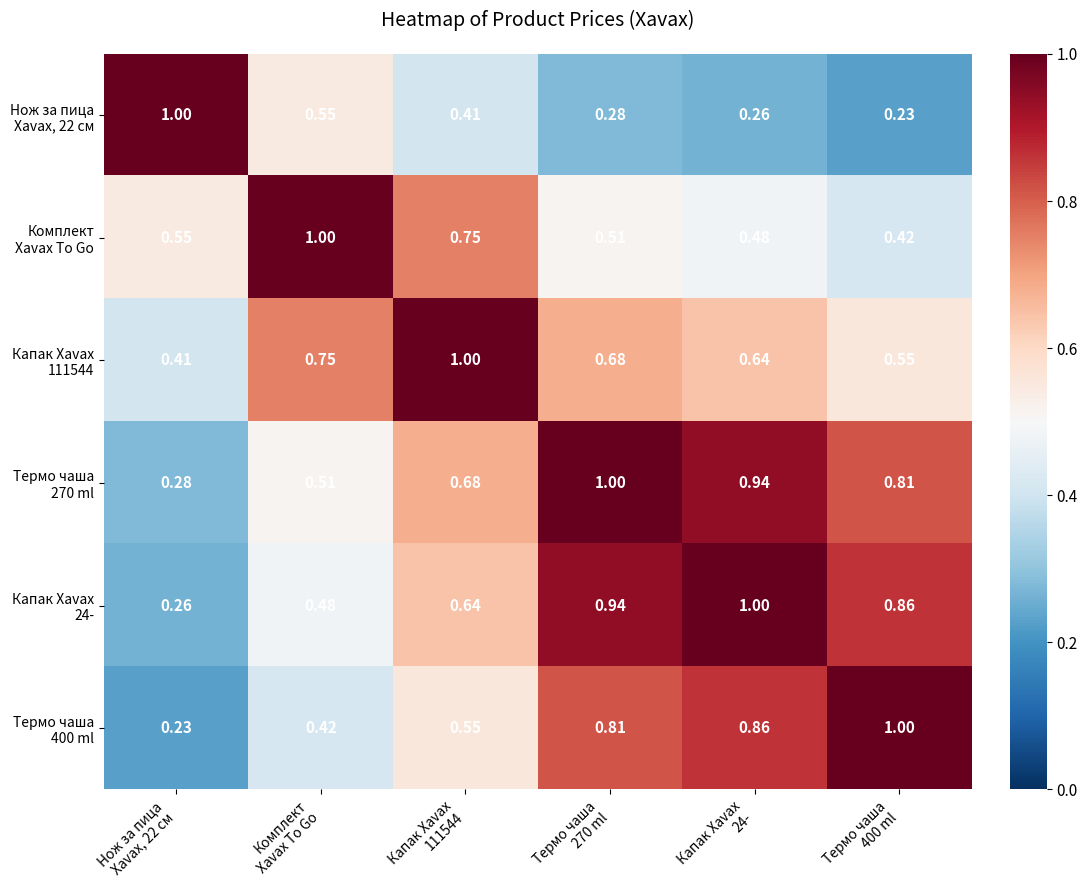

Which series has the largest total across all categories?

Термо чаша 270 ml